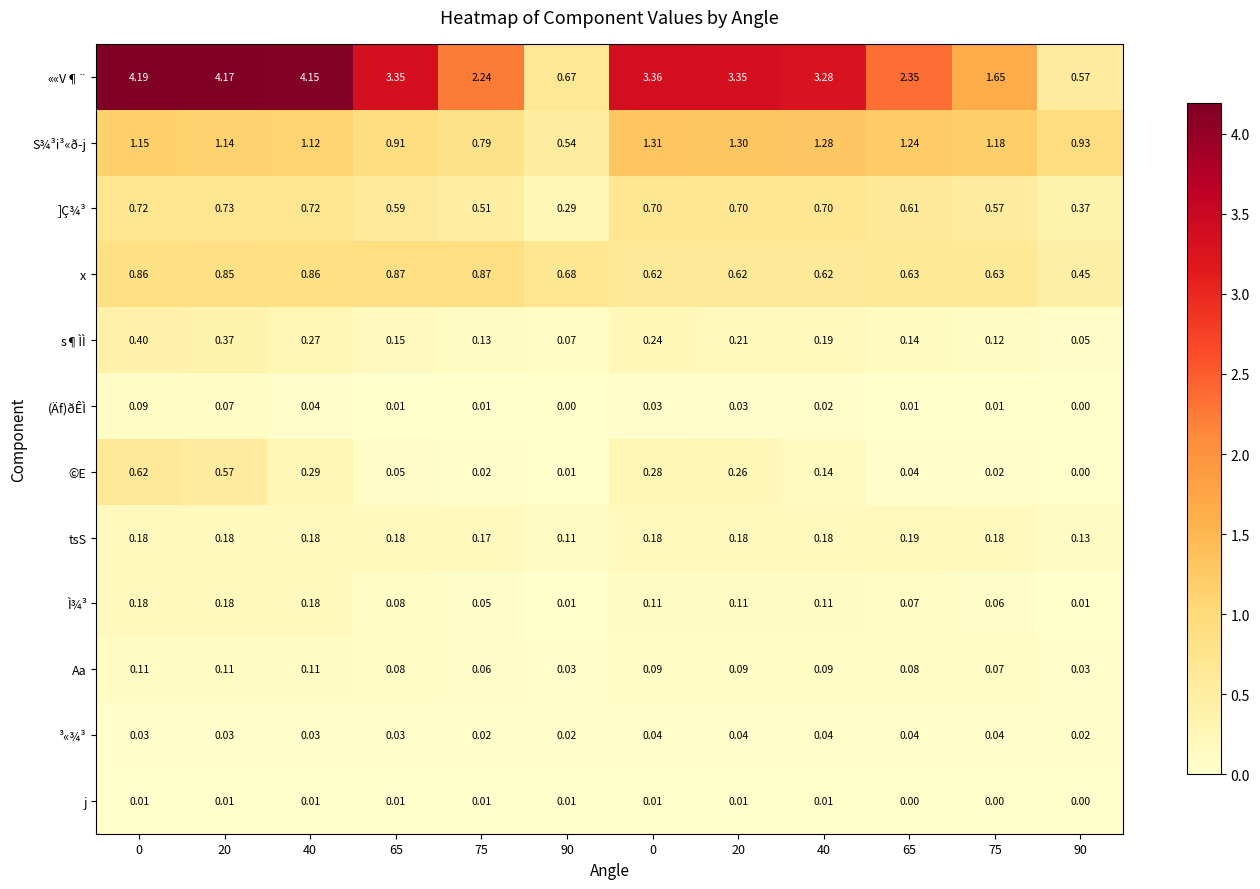

How many categories are shown in the chart?

12